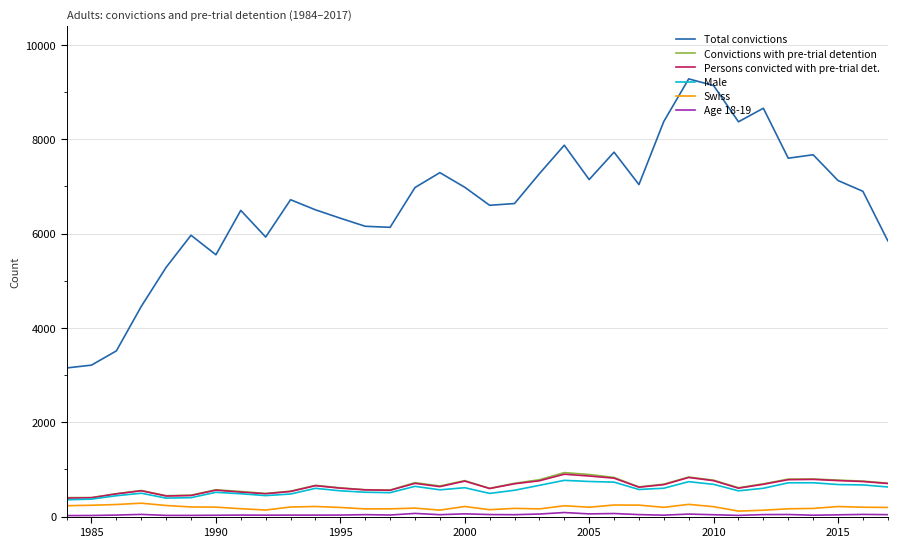

True or false: Total convictions and Male cross at least once.

False